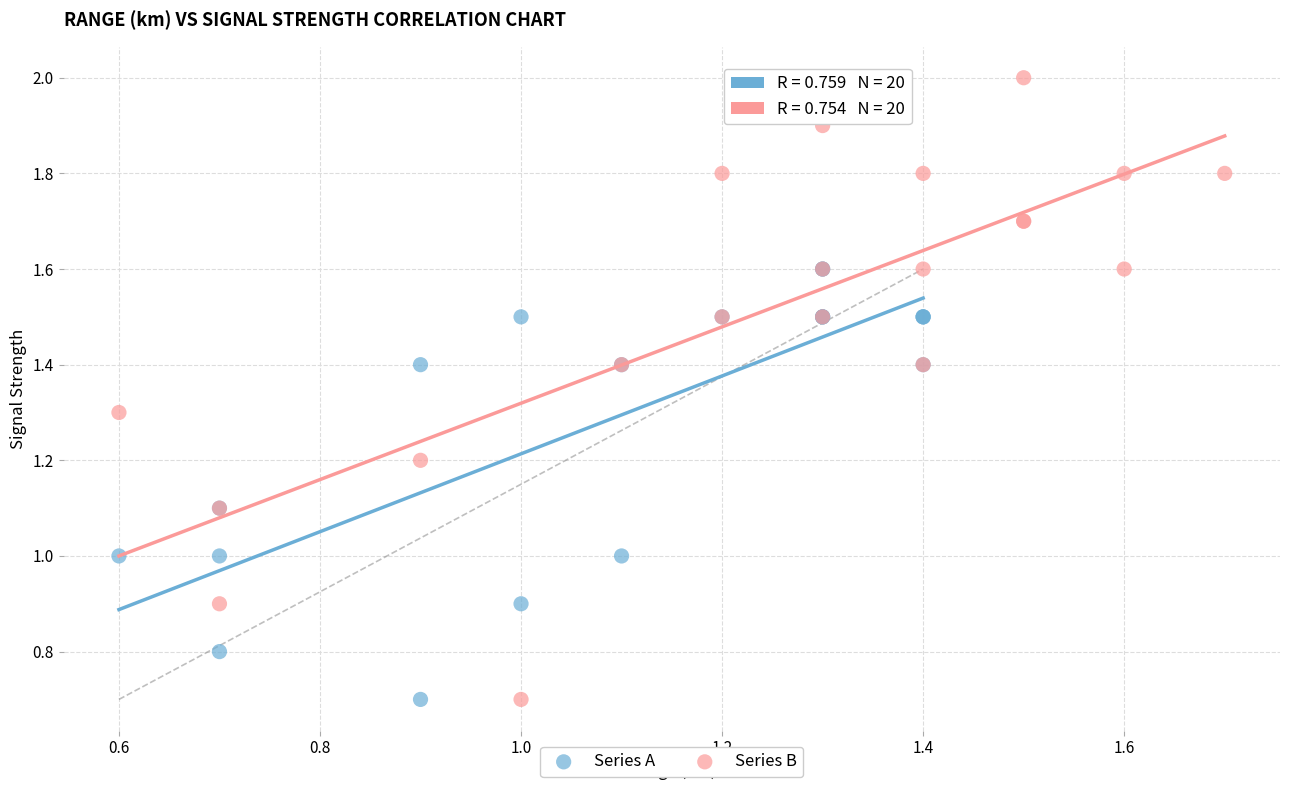

Which series reaches the maximum Y coordinate?

Series B